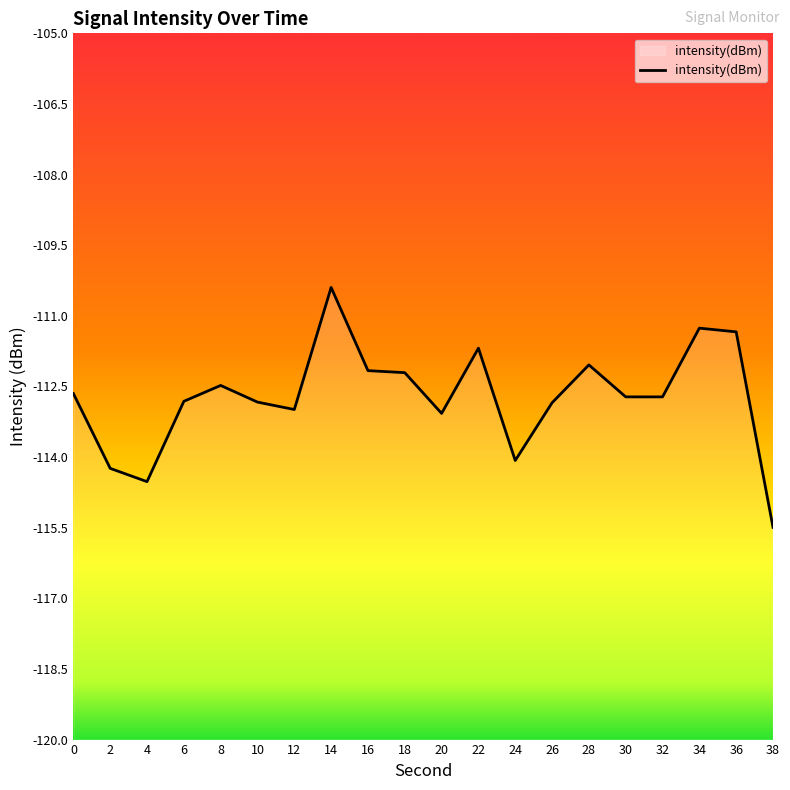

Which category has the highest value across all series?

14